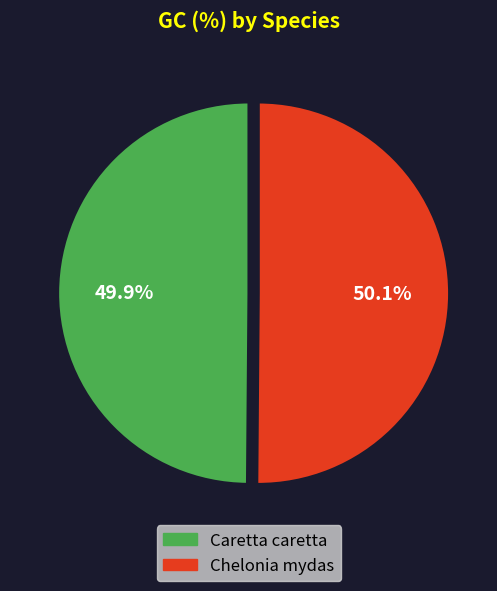

Approximately how many times larger is the value at Chelonia mydas compared to Caretta caretta?

1.0